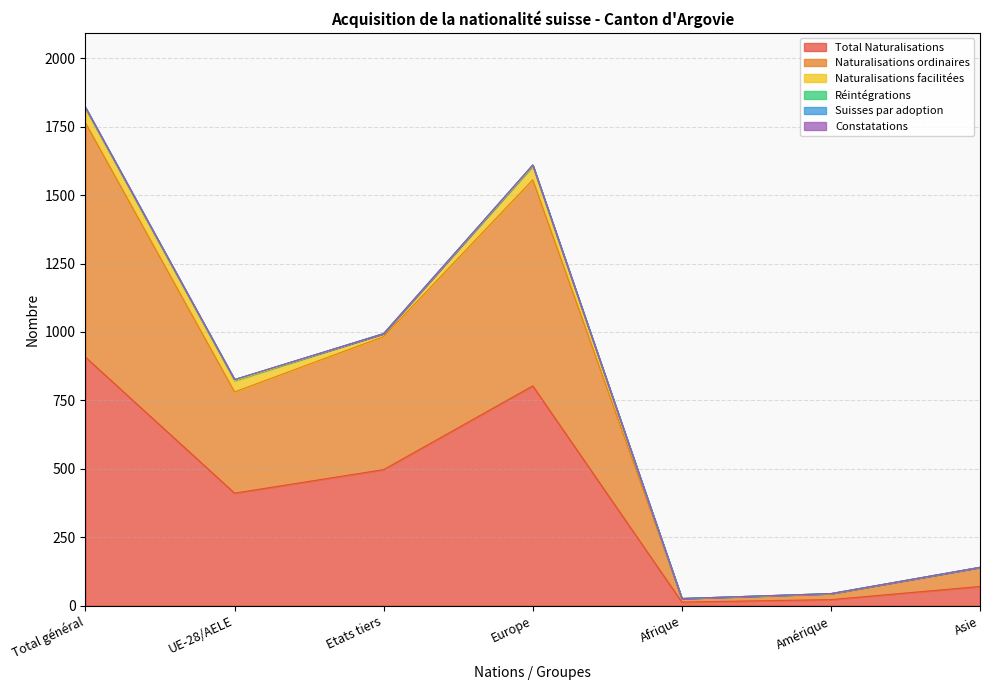

What is the label of the 4th point from the left?

Europe